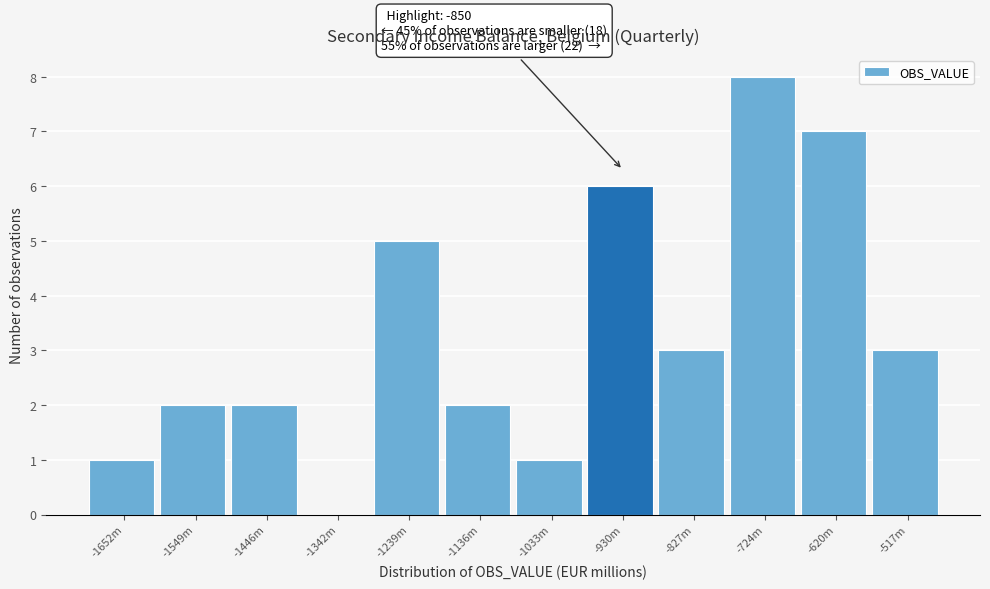

Reading left to right, what are all the values shown in this chart?

-1652m=1	-1549m=2	-1446m=2	-1342m=0	-1239m=5	-1136m=2	-1033m=1	-930m=6	-827m=3	-724m=8	-620m=7	-517m=3